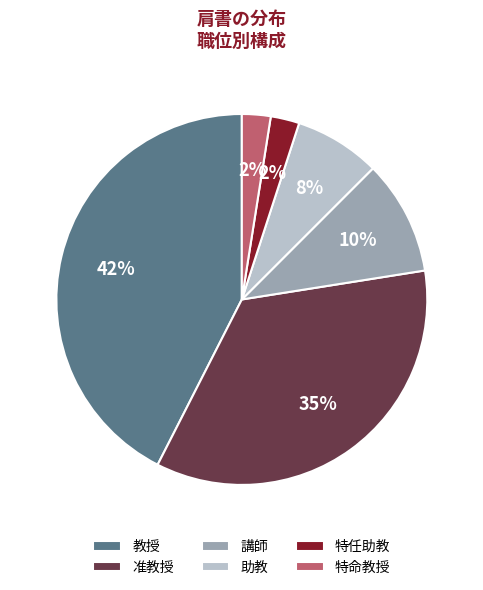

Is there any slice that represents more than half of the pie?

No